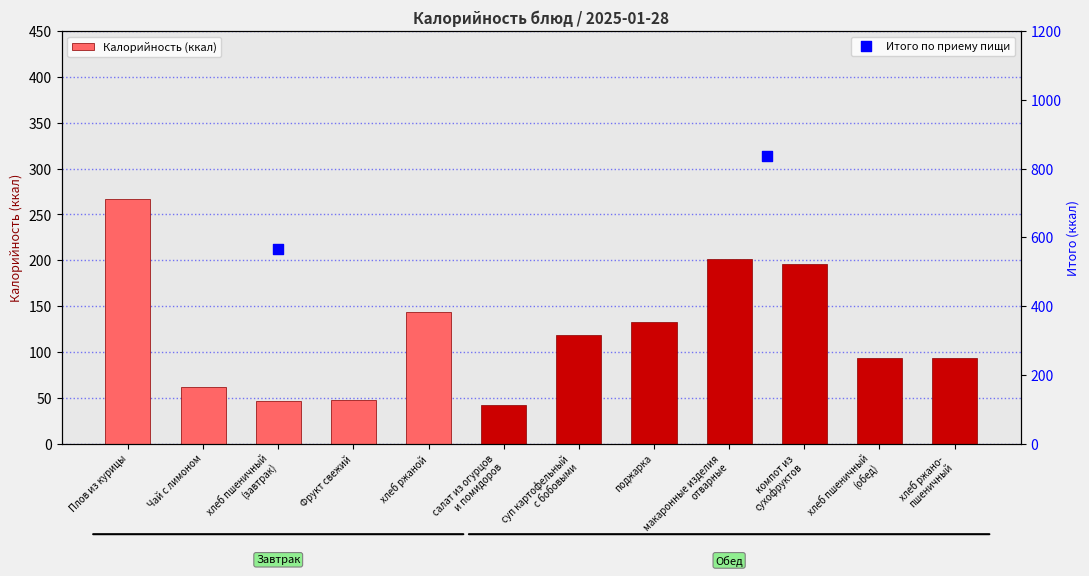

Which has a higher value, суп картофельный
с бобовыми or салат из огурцов
и помидоров?

суп картофельный
с бобовыми